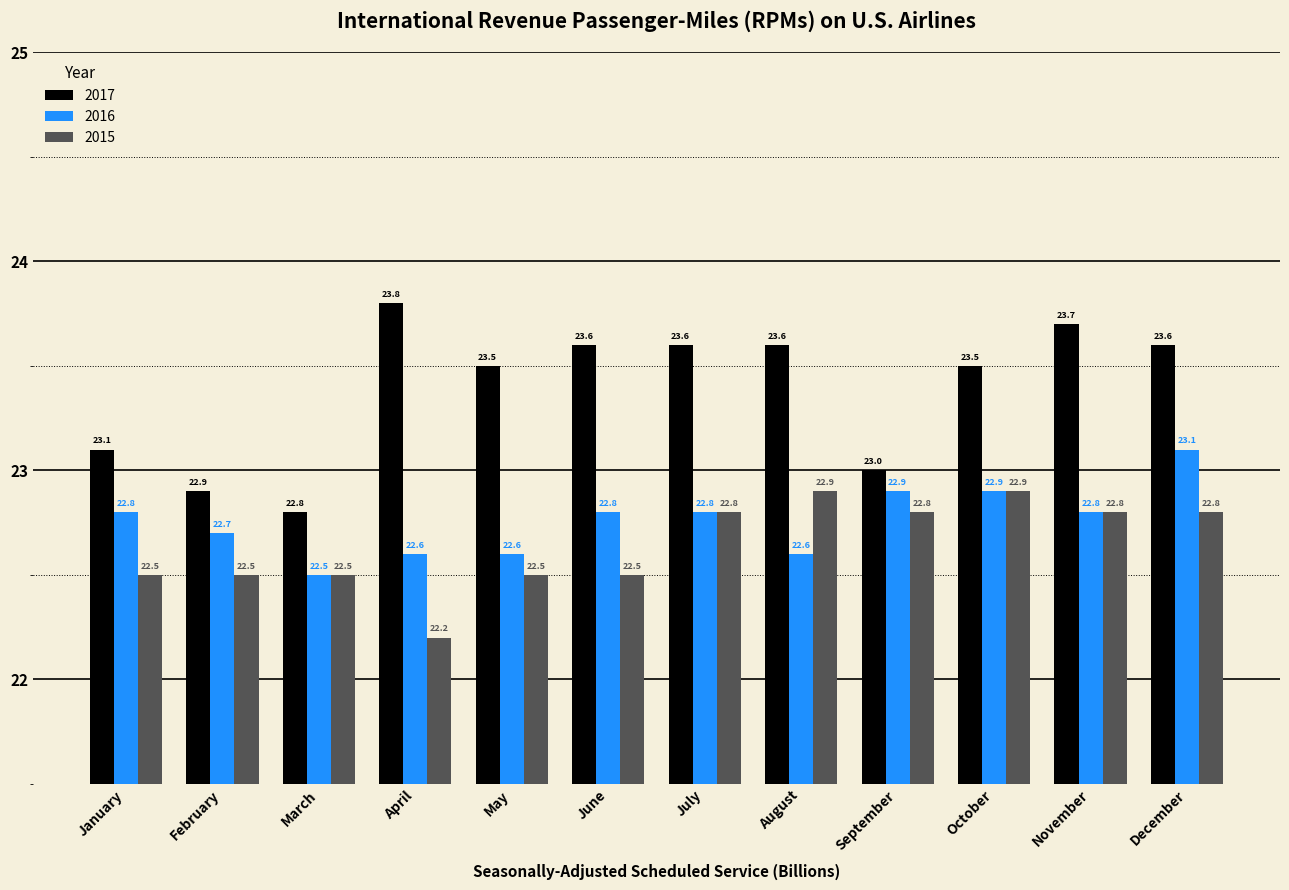

True or false: 2017 has a value of 35.8 at February.

False